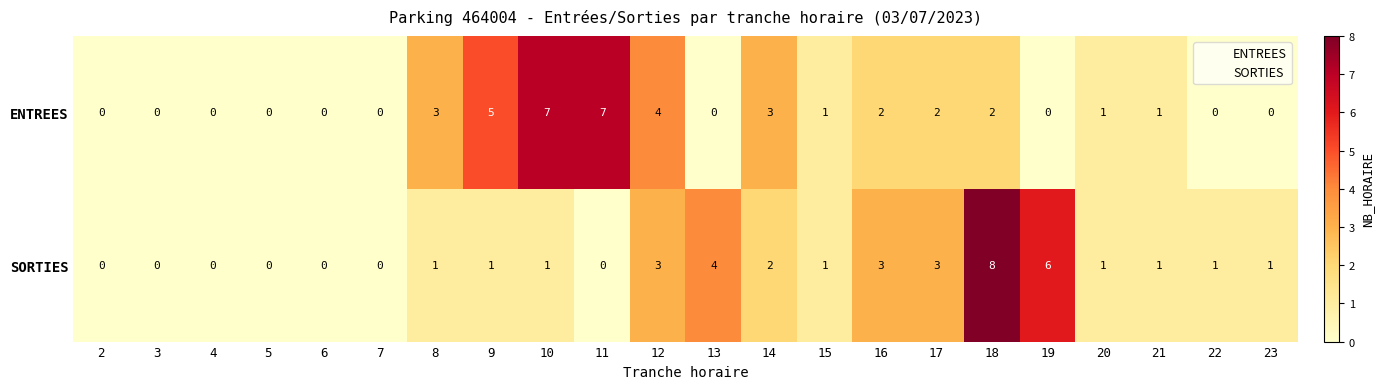

What is the maximum value shown in the chart?

8